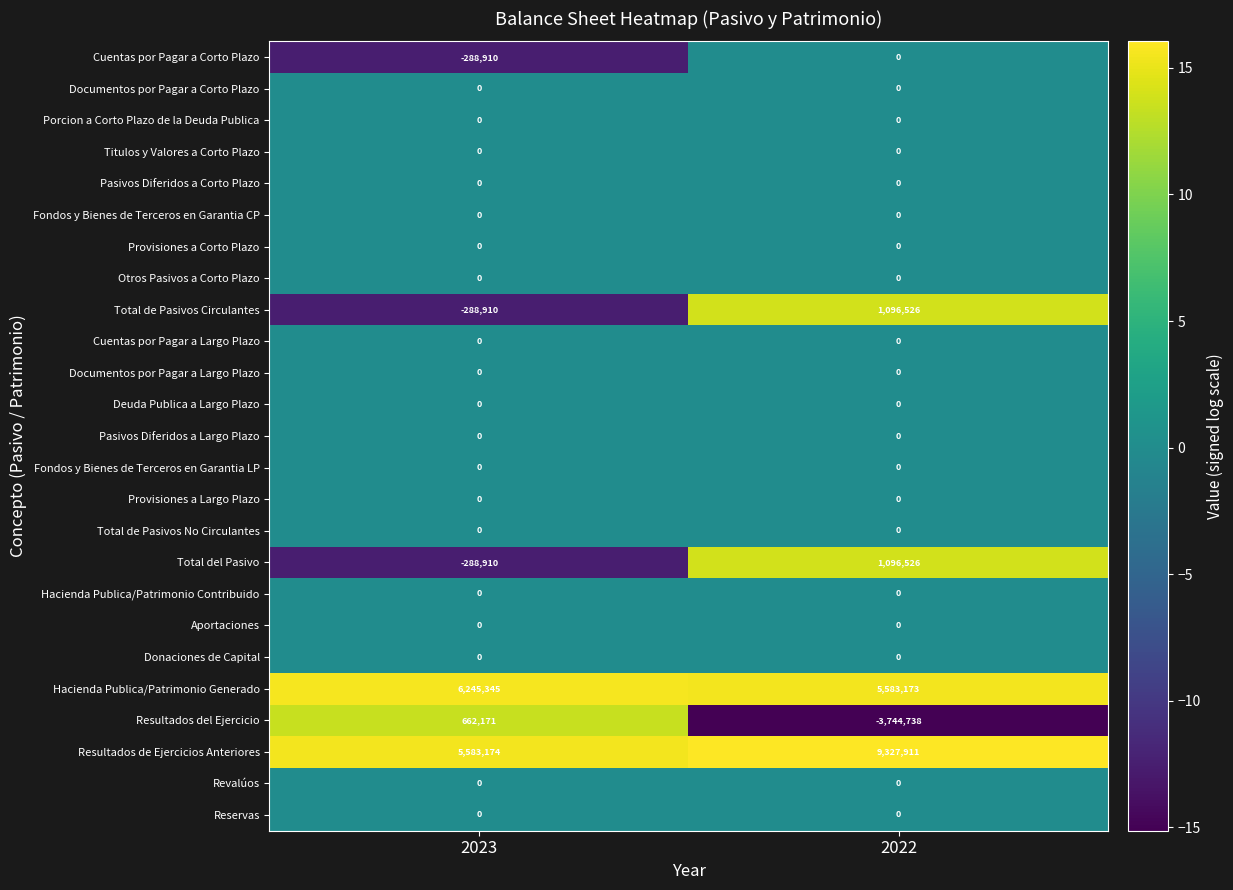

What is the spread (max minus min) of values at 2022?

13072649